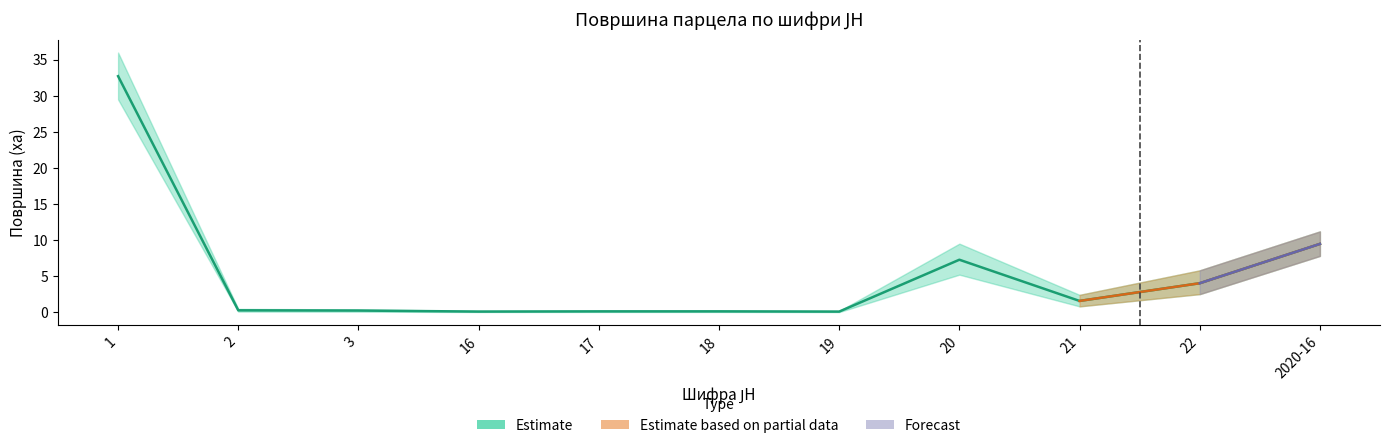

True or false: Доња граница and Горња граница cross at least once.

False